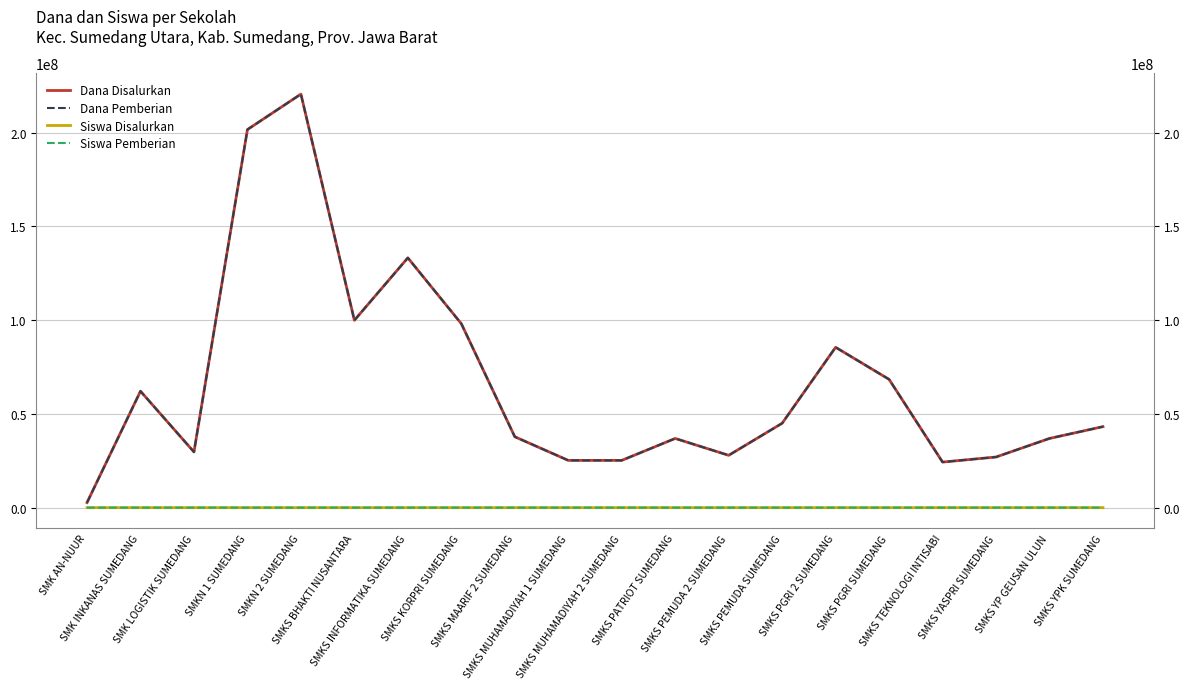

What is the sum of the Siswa Pemberian values at SMKN 2 SUMEDANG and SMKS PEMUDA 2 SUMEDANG?

255